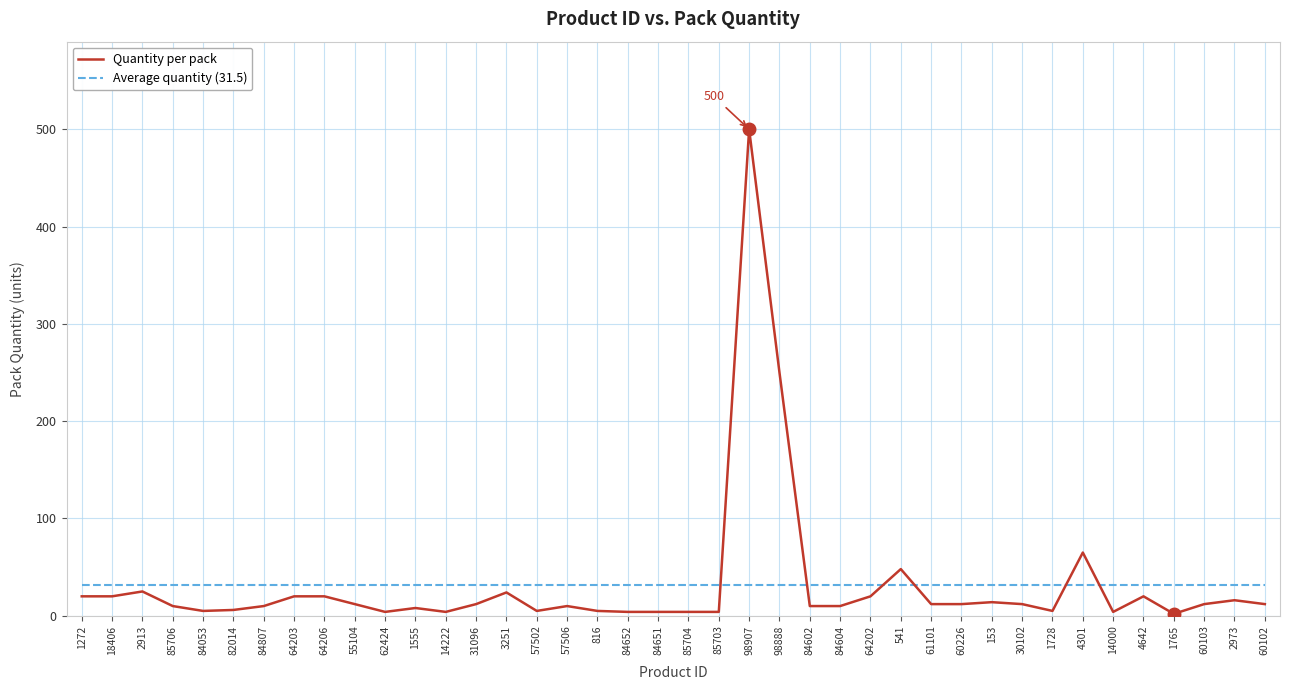

Does the chart have visible grid lines?

Yes